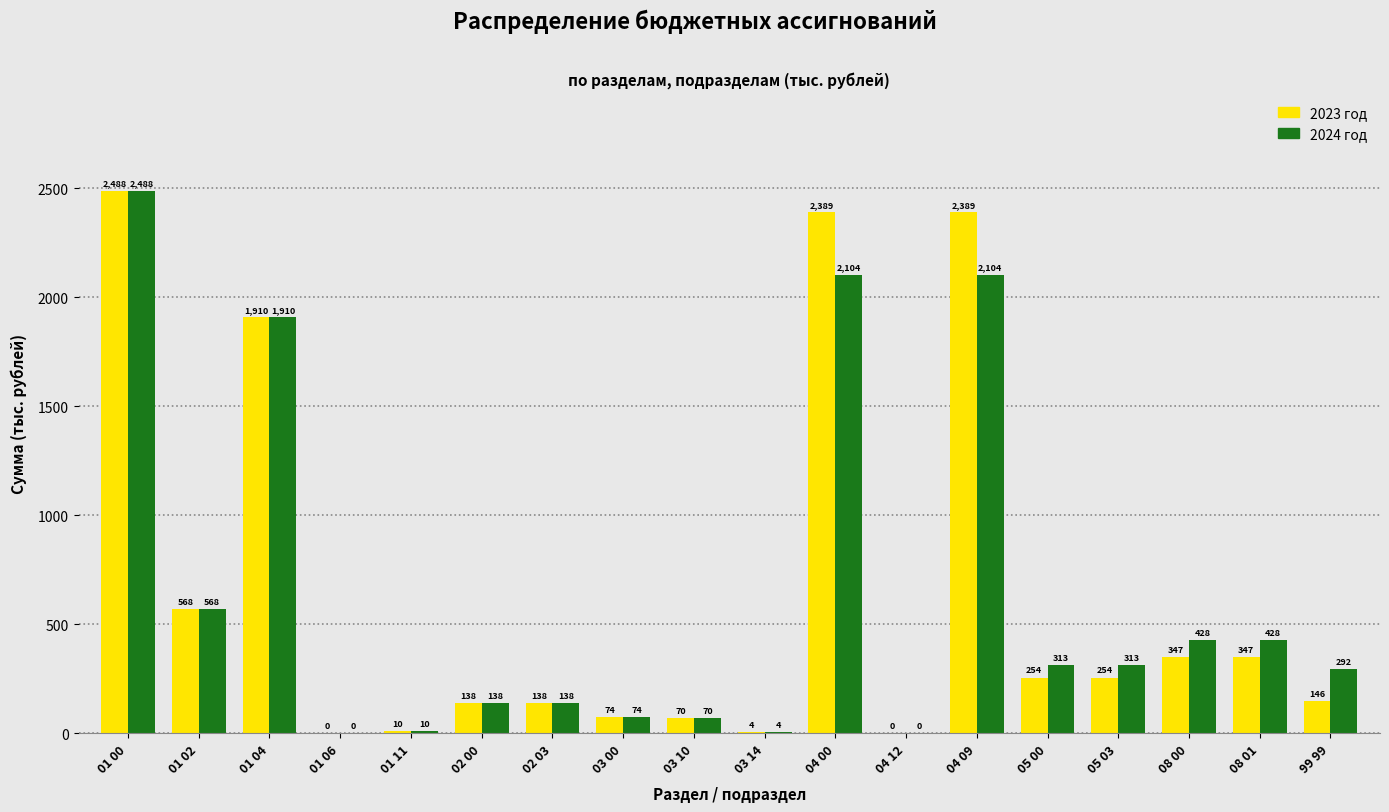

At which category is the sum across all series the highest?

01 00